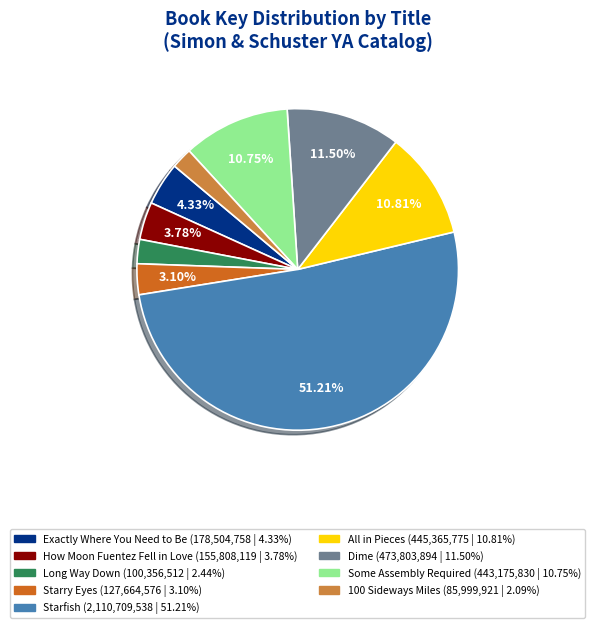

How many segments does this pie chart have?

9